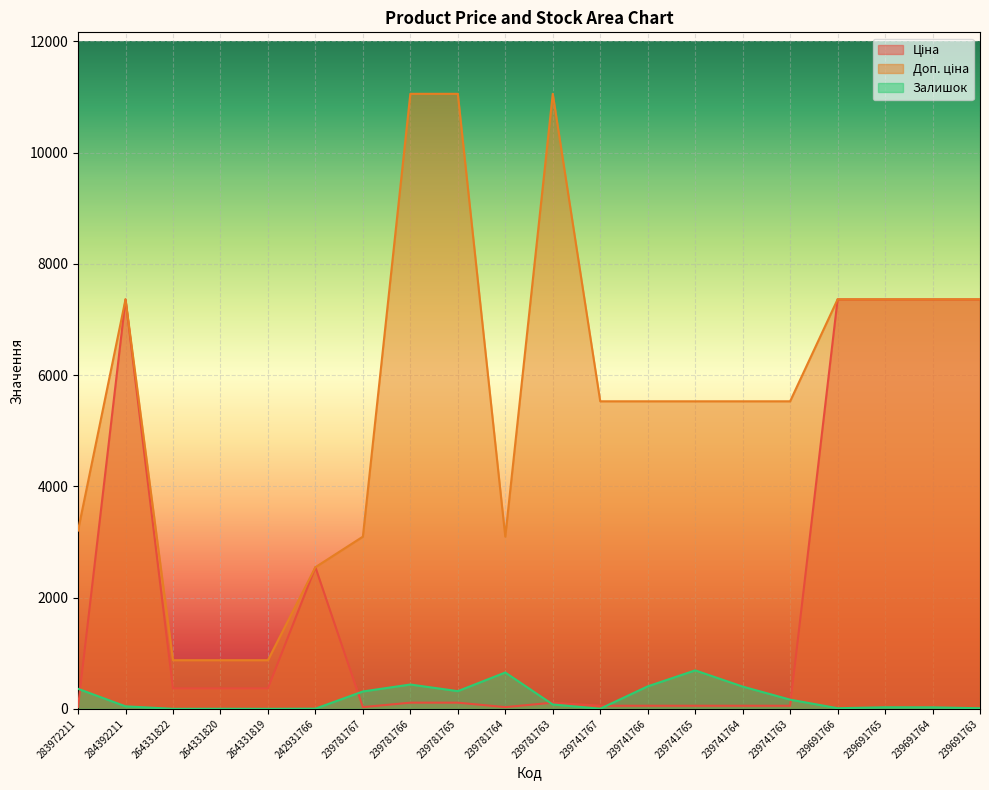

In Залишок, how many points are lower than both neighbors (excluding endpoints)?

5